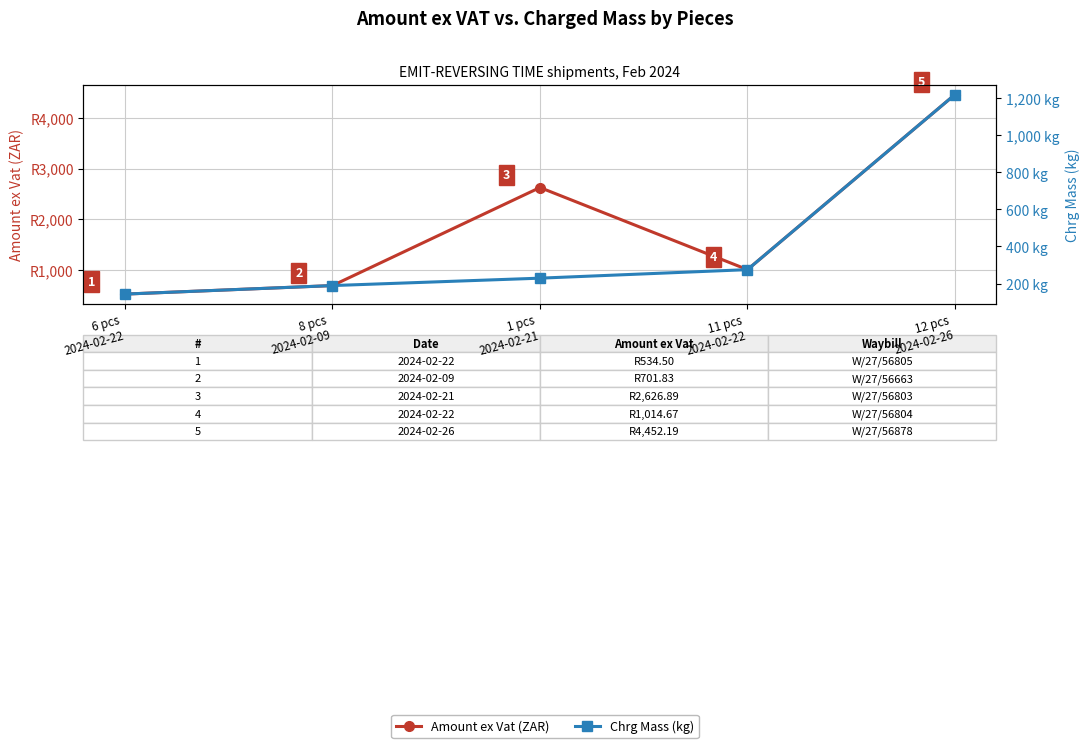

True or false: Amount ex Vat (ZAR) and Chrg Mass (kg) cross at least once.

False